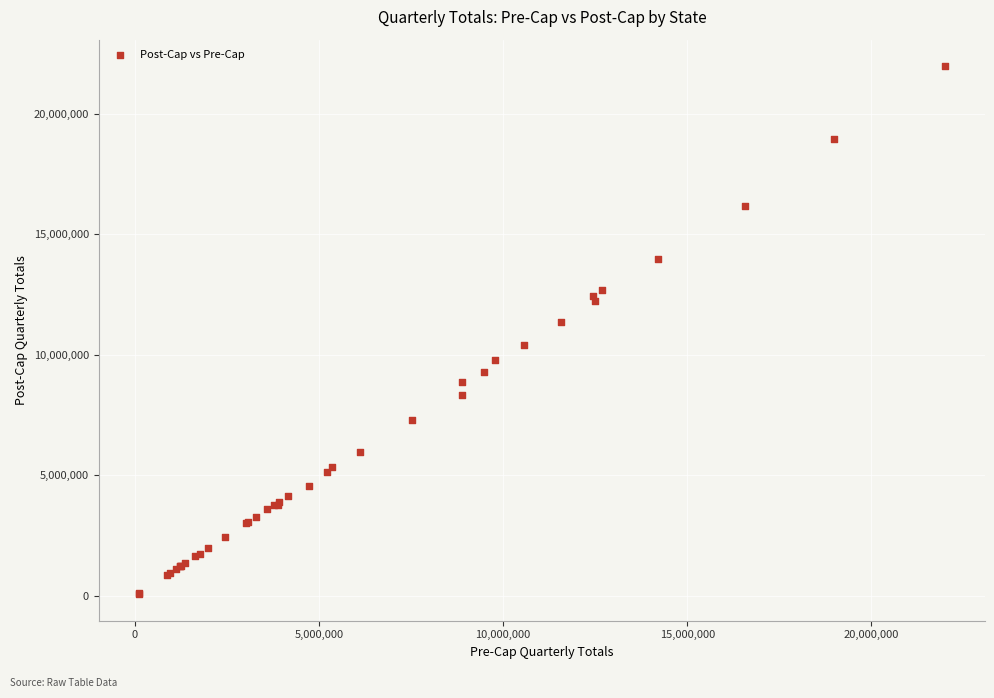

What Y value in the scatter plot is closest to 11025948?

11346210